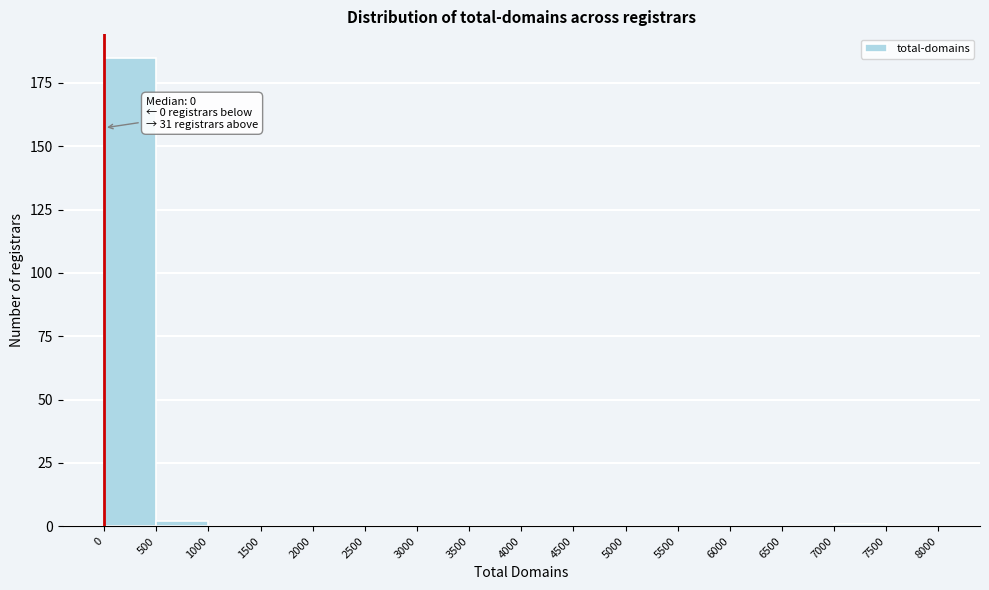

Over which range of the x-axis is the bar tallest?

0 to 500